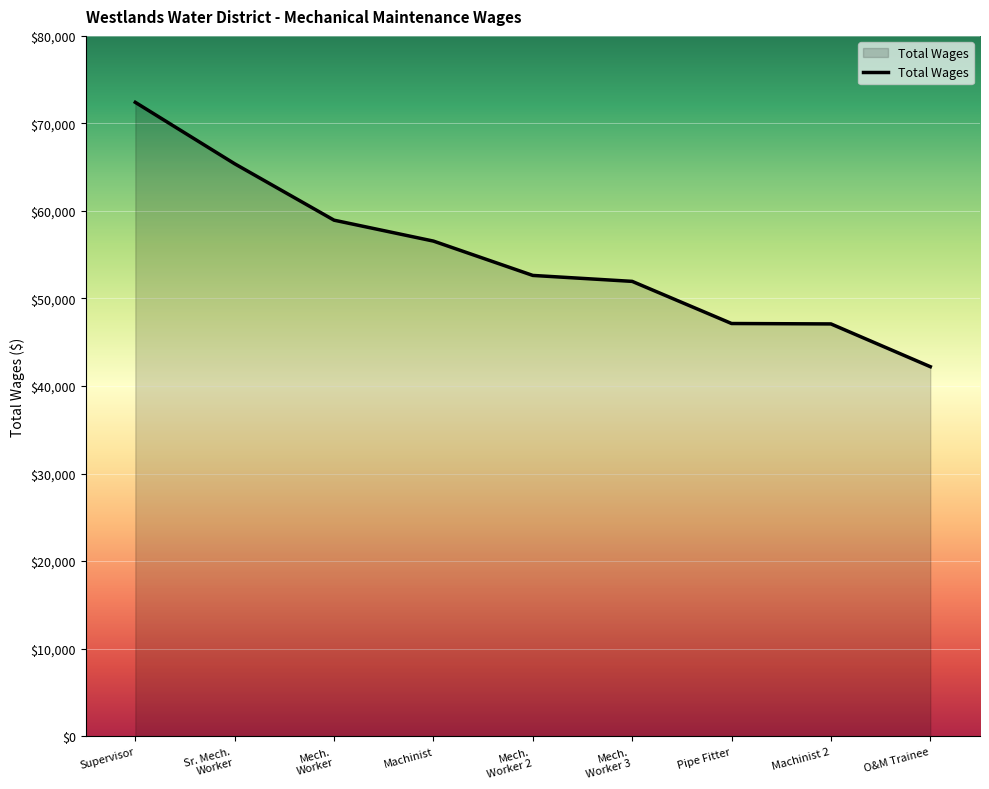

What is the difference between the maximum and minimum values?

30200